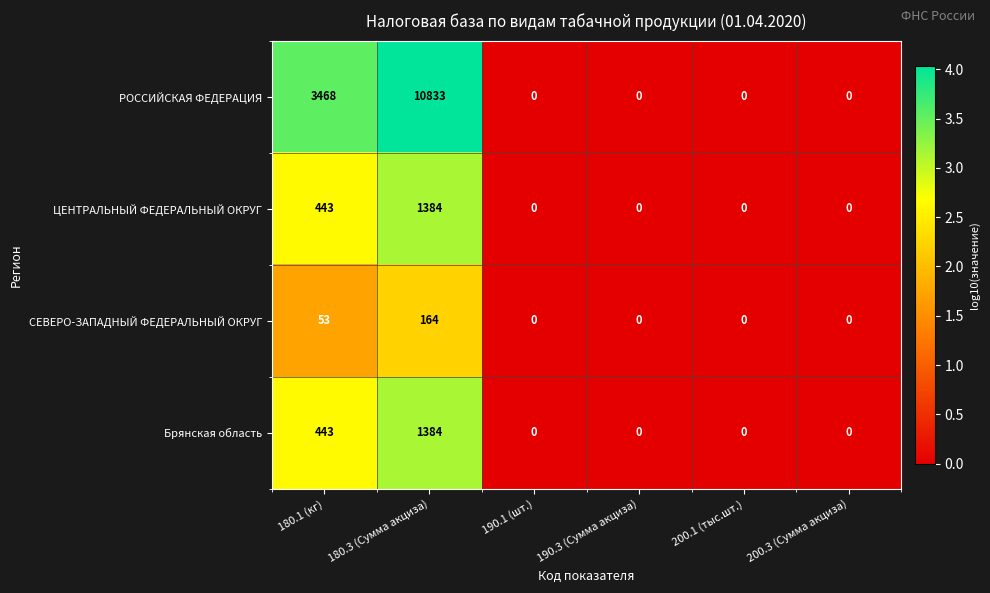

How many values in РОССИЙСКАЯ ФЕДЕРАЦИЯ are above zero?

2